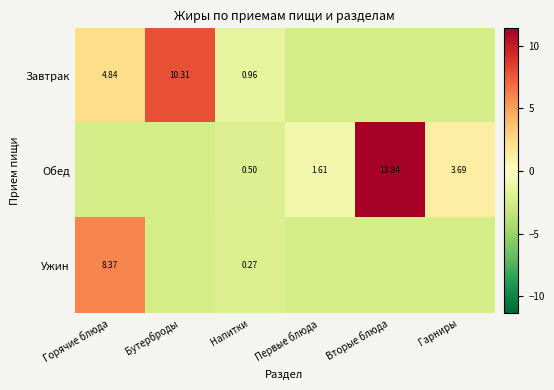

Which series changed the most between Напитки and Вторые блюда?

Обед